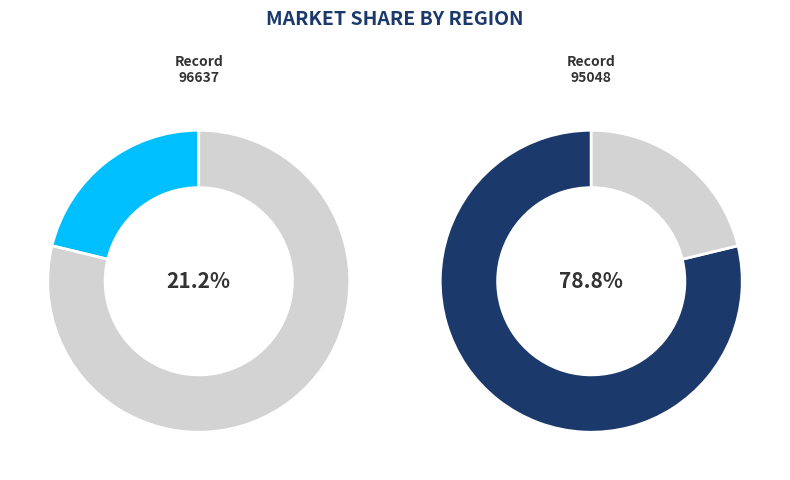

Rank the categories by value from highest to lowest.

95048, 96637